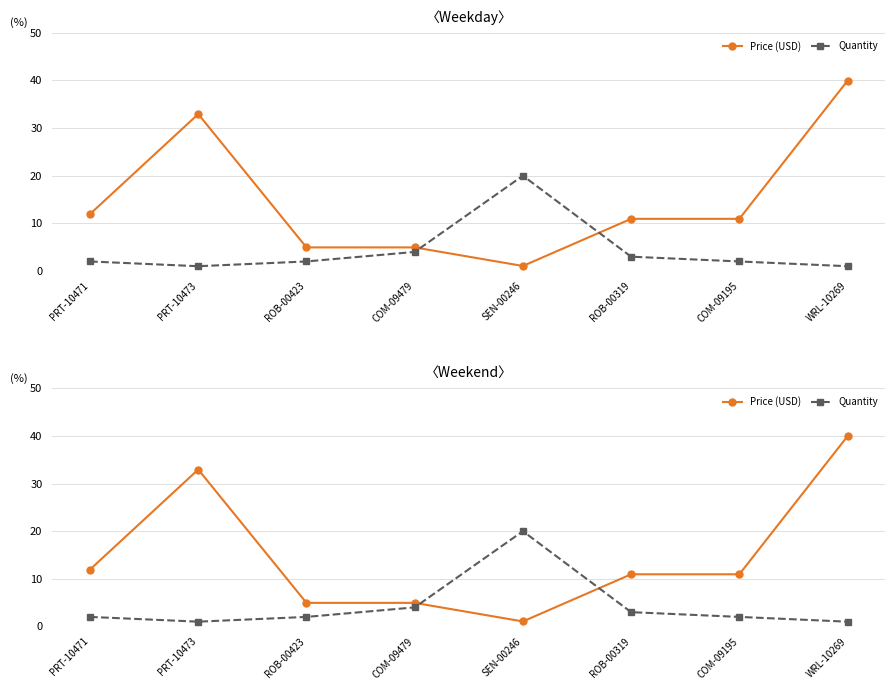

What is the sum of all Quantity values?

35.0